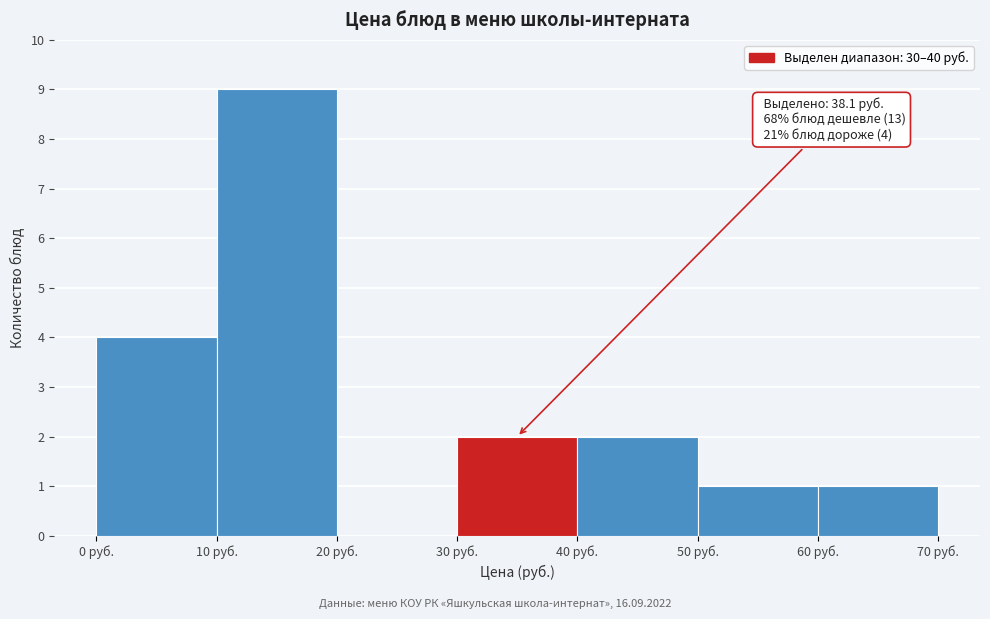

Over which range of the x-axis is the bar tallest?

10 to 20